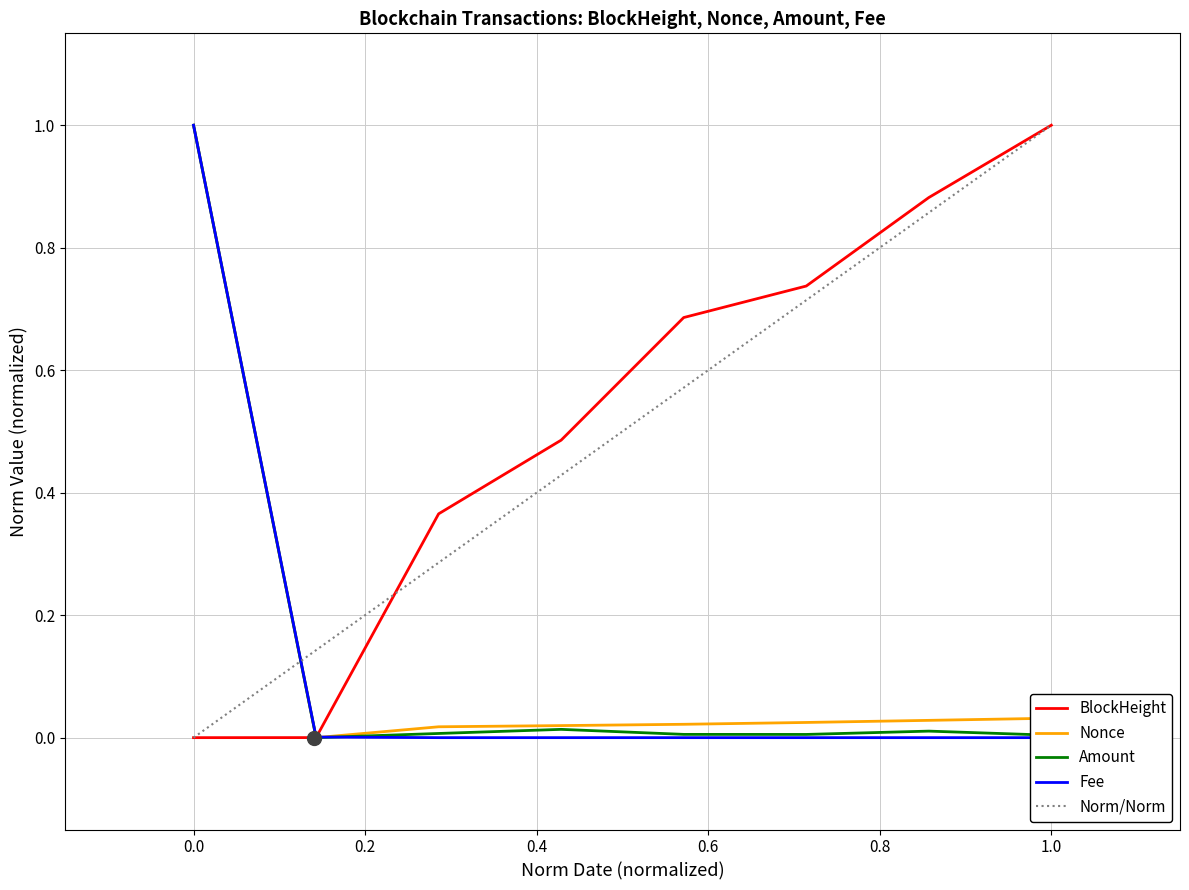

How many intersections are there between BlockHeight and Fee?

1